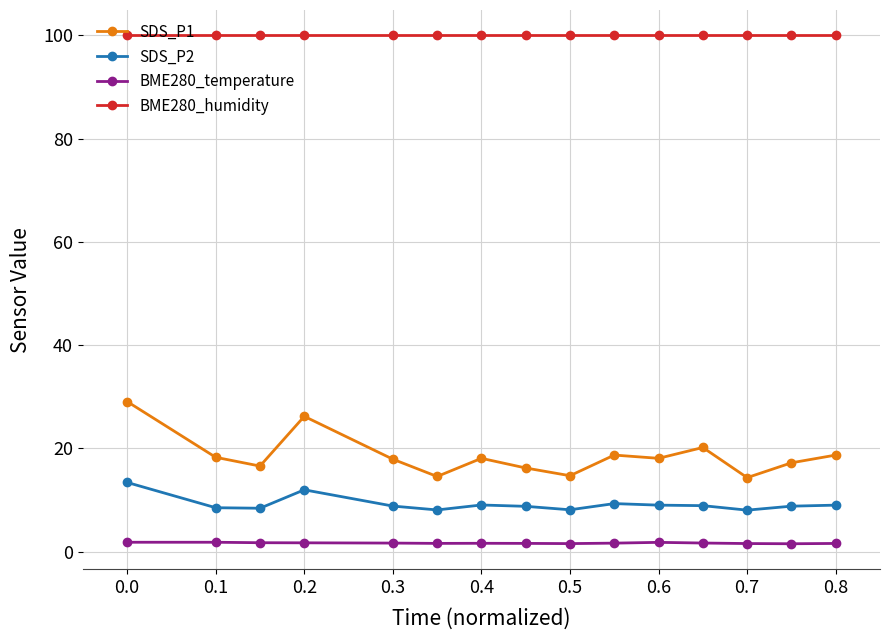

At how many categories does at least one series exceed 64?

15